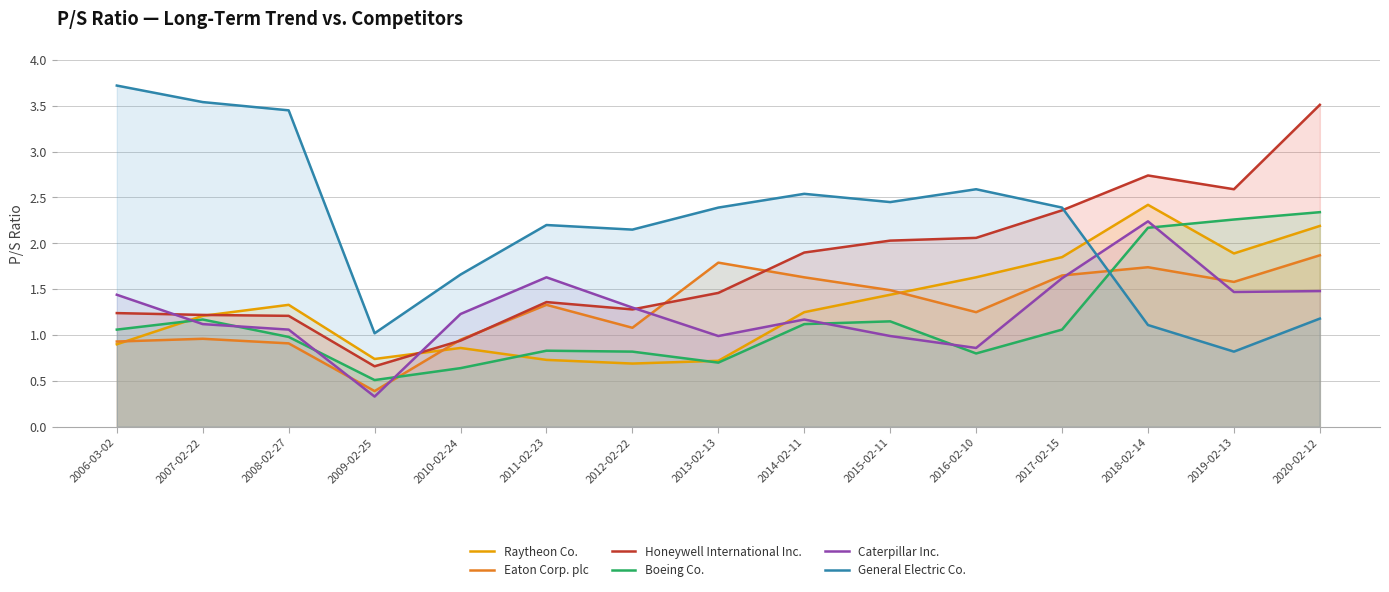

Reading left to right, what are all the values shown in this chart?

Raytheon Co.: 2006-03-02=0.9	2007-02-22=1.2	2008-02-27=1.3	2009-02-25=0.7	2010-02-24=0.9	2011-02-23=0.7	2012-02-22=0.7	2013-02-13=0.7	2014-02-11=1.2	2015-02-11=1.4	2016-02-10=1.6	2017-02-15=1.9	2018-02-14=2.4	2019-02-13=1.9	2020-02-12=2.2
Eaton Corp. plc: 2006-03-02=0.9	2007-02-22=1.0	2008-02-27=0.9	2009-02-25=0.4	2010-02-24=0.9	2011-02-23=1.3	2012-02-22=1.1	2013-02-13=1.8	2014-02-11=1.6	2015-02-11=1.5	2016-02-10=1.2	2017-02-15=1.6	2018-02-14=1.7	2019-02-13=1.6	2020-02-12=1.9
Honeywell International Inc.: 2006-03-02=1.2	2007-02-22=1.2	2008-02-27=1.2	2009-02-25=0.7	2010-02-24=0.9	2011-02-23=1.4	2012-02-22=1.3	2013-02-13=1.5	2014-02-11=1.9	2015-02-11=2.0	2016-02-10=2.1	2017-02-15=2.4	2018-02-14=2.7	2019-02-13=2.6	2020-02-12=3.5
Boeing Co.: 2006-03-02=1.1	2007-02-22=1.2	2008-02-27=1.0	2009-02-25=0.5	2010-02-24=0.6	2011-02-23=0.8	2012-02-22=0.8	2013-02-13=0.7	2014-02-11=1.1	2015-02-11=1.1	2016-02-10=0.8	2017-02-15=1.1	2018-02-14=2.2	2019-02-13=2.3	2020-02-12=2.3
Caterpillar Inc.: 2006-03-02=1.4	2007-02-22=1.1	2008-02-27=1.1	2009-02-25=0.3	2010-02-24=1.2	2011-02-23=1.6	2012-02-22=1.3	2013-02-13=1.0	2014-02-11=1.2	2015-02-11=1.0	2016-02-10=0.9	2017-02-15=1.6	2018-02-14=2.2	2019-02-13=1.5	2020-02-12=1.5
General Electric Co.: 2006-03-02=3.7	2007-02-22=3.5	2008-02-27=3.5	2009-02-25=1.0	2010-02-24=1.7	2011-02-23=2.2	2012-02-22=2.1	2013-02-13=2.4	2014-02-11=2.5	2015-02-11=2.5	2016-02-10=2.6	2017-02-15=2.4	2018-02-14=1.1	2019-02-13=0.8	2020-02-12=1.2